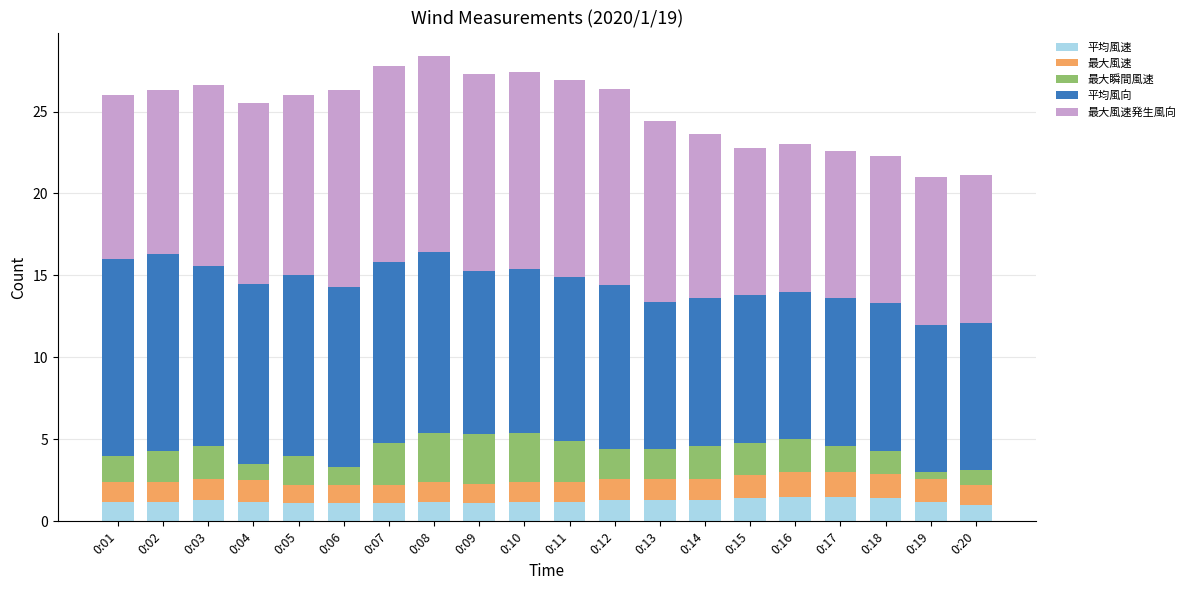

The 平均風速 series shows 1.2 at 0:11. True or false?

True